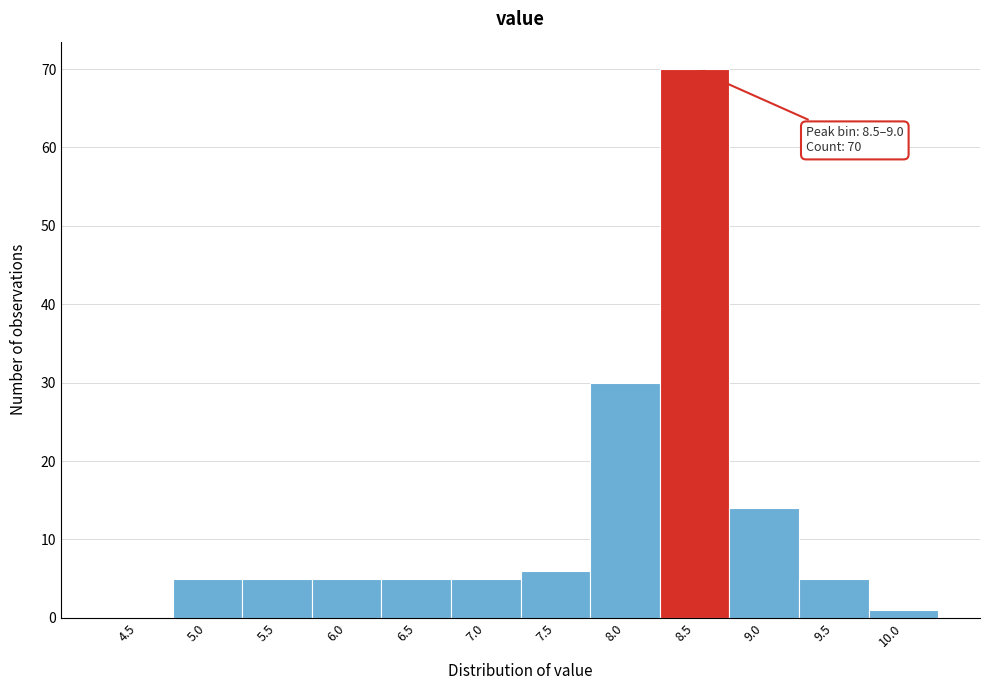

At which category does the chart reach its peak across all series?

8.5